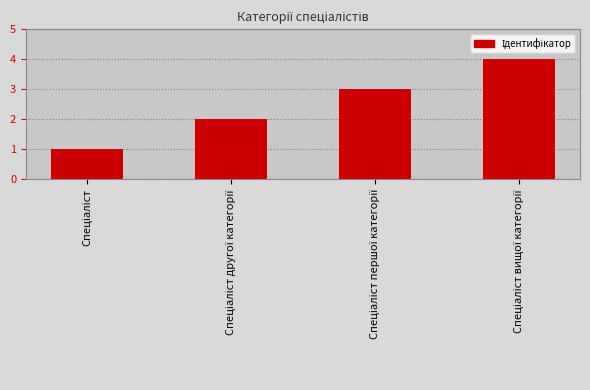

Are the bars horizontal?

No